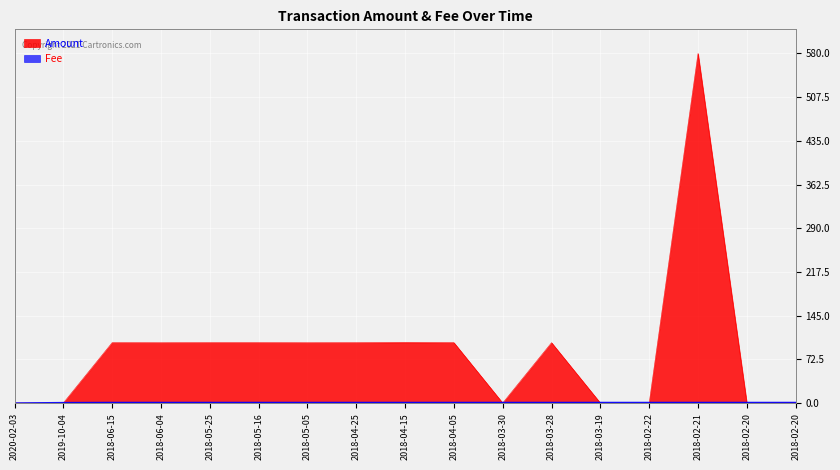

Which series has the largest total across all categories?

Amount